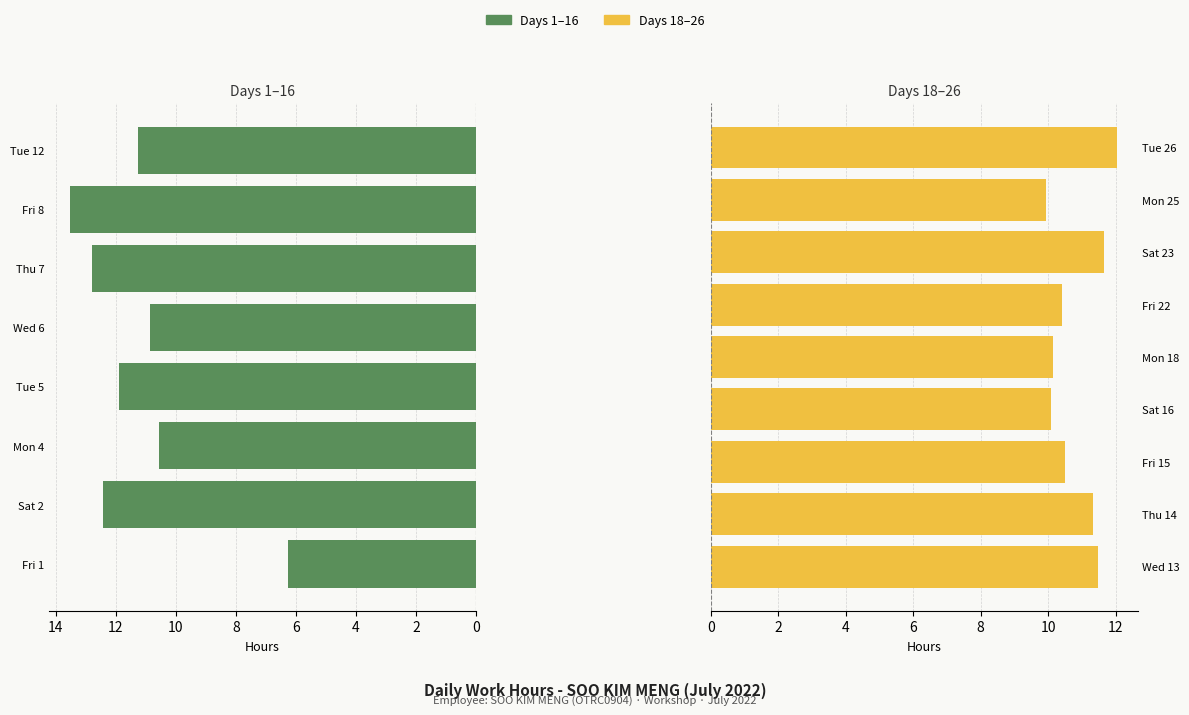

What is the difference between the second highest and minimum values?

6.5